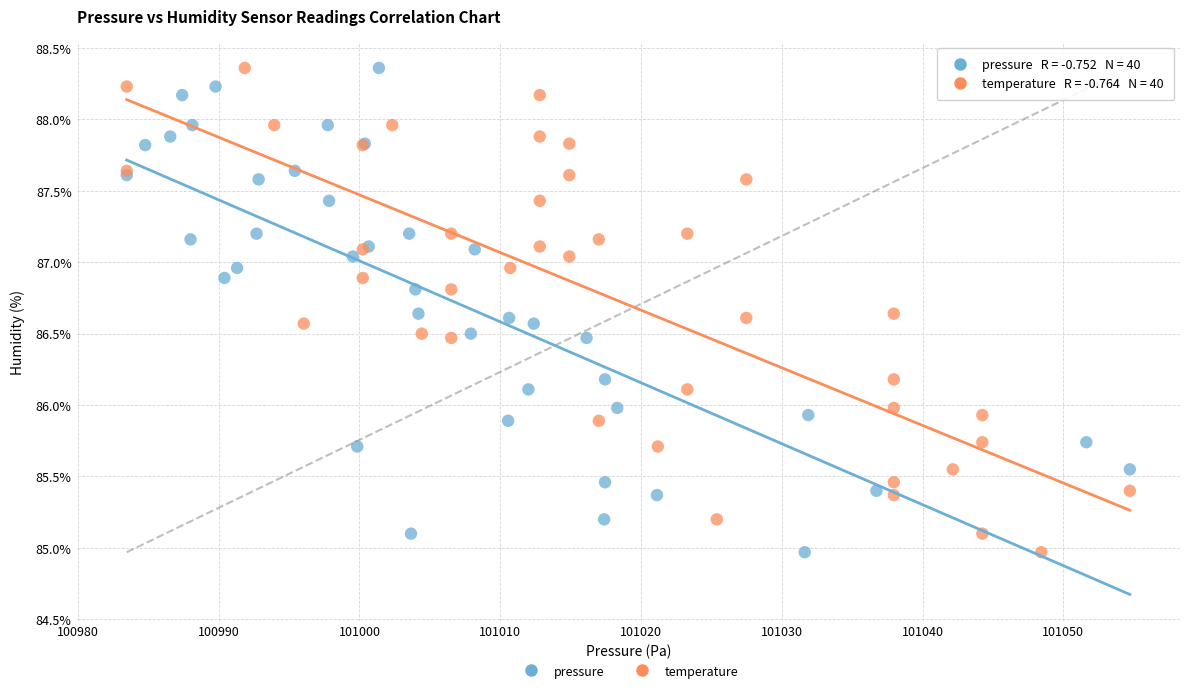

What are all the series names shown in the legend?

pressure, temperature